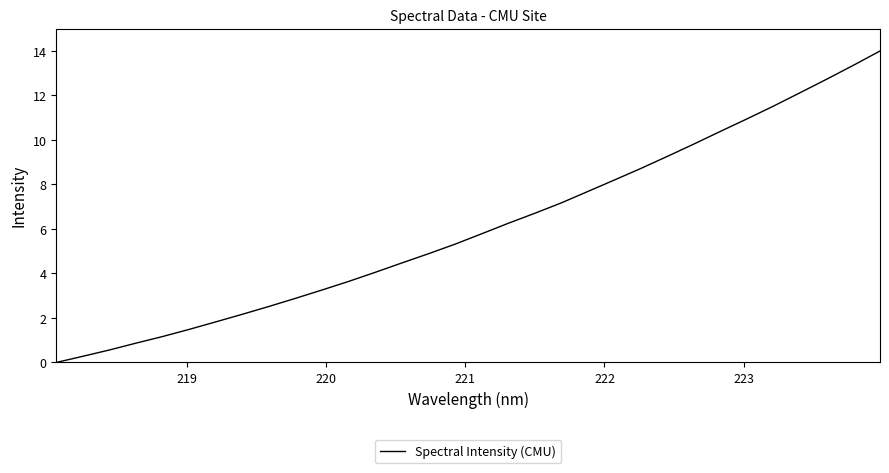

What is the difference between the maximum and minimum values?

14.0